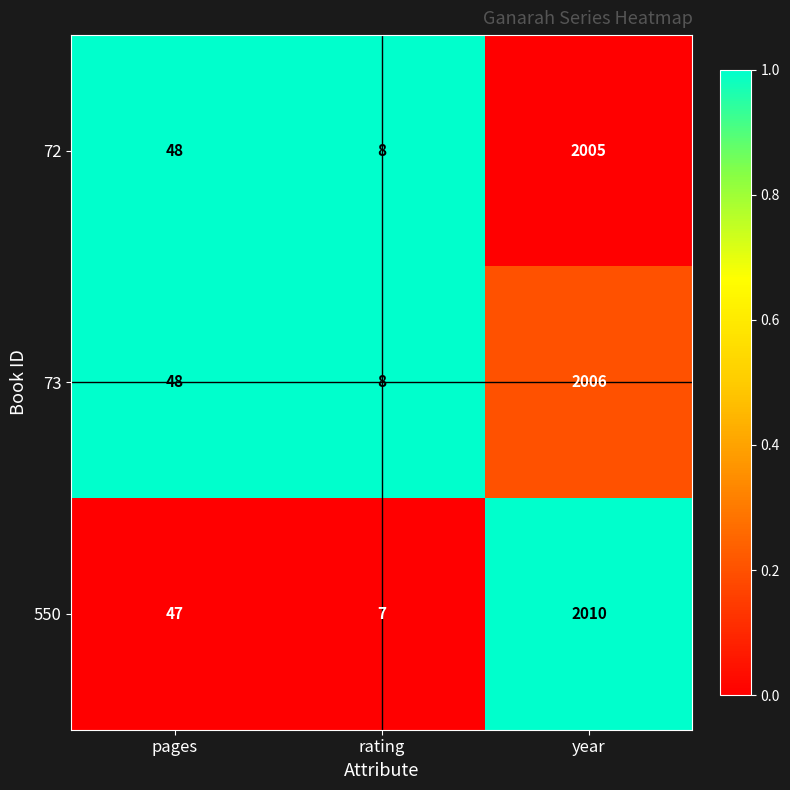

Which category has the lowest value across all series?

rating